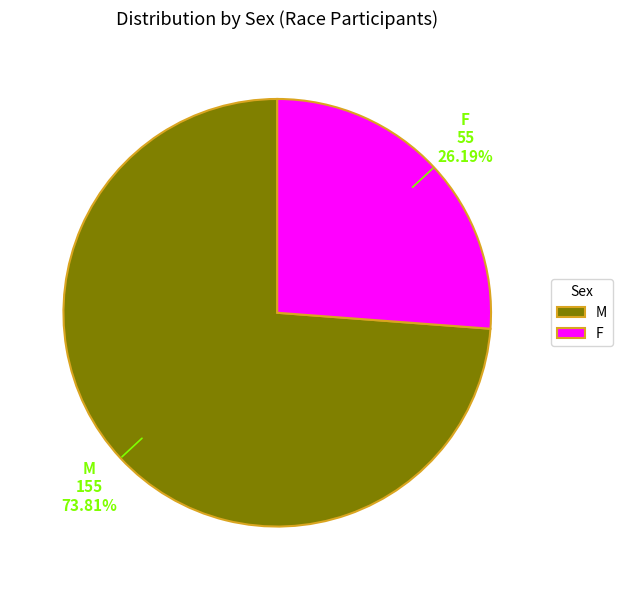

Approximately how many times larger is the value at F compared to M?

0.4